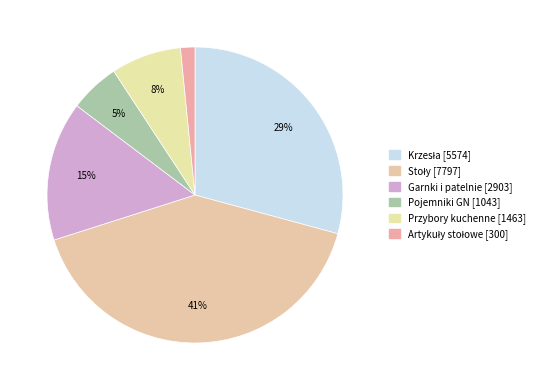

How many slices are in this pie chart?

6